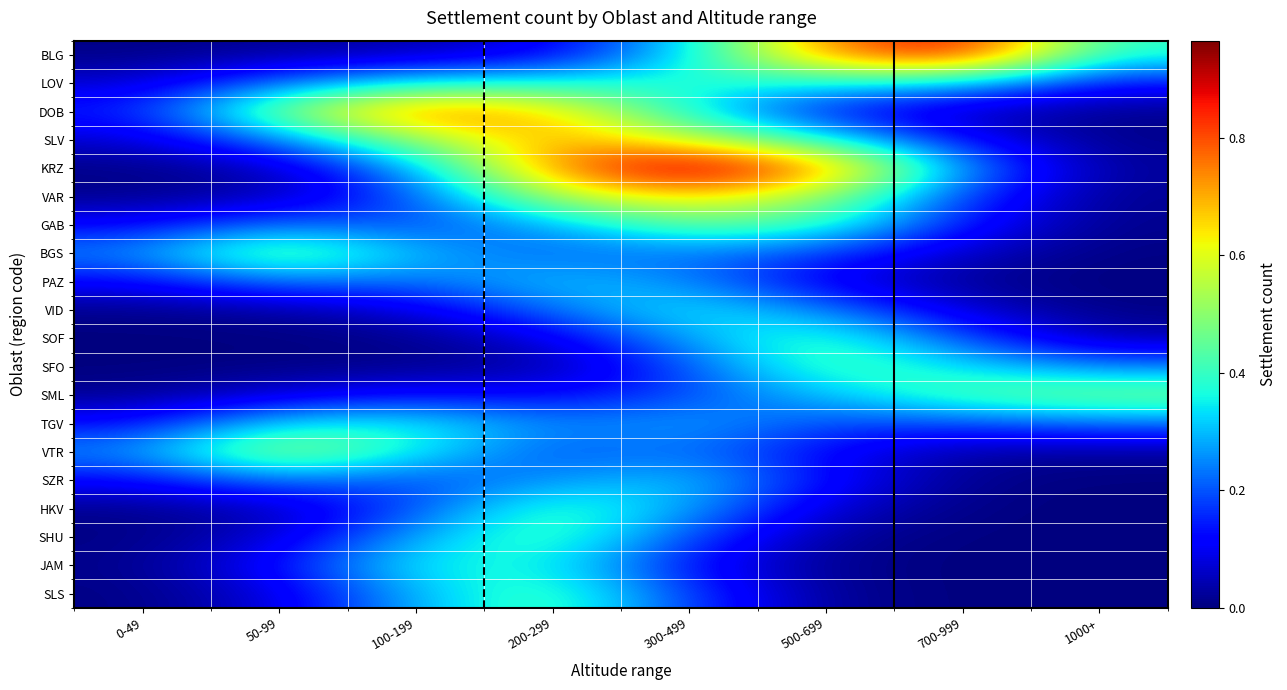

At how many categories does at least one series exceed 0?

8